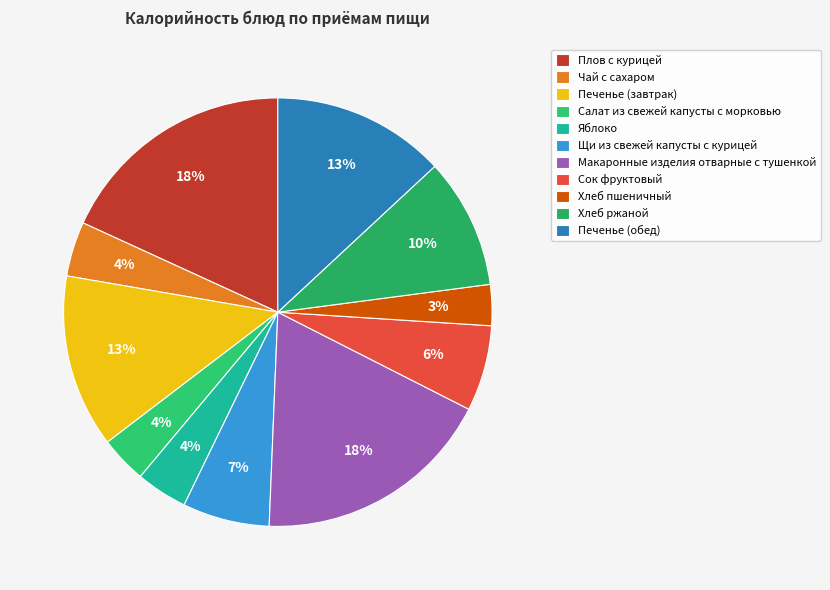

Combined, what portion of the pie is Макаронные изделия отварные с тушенкой and Печенье (завтрак)?

31.2%